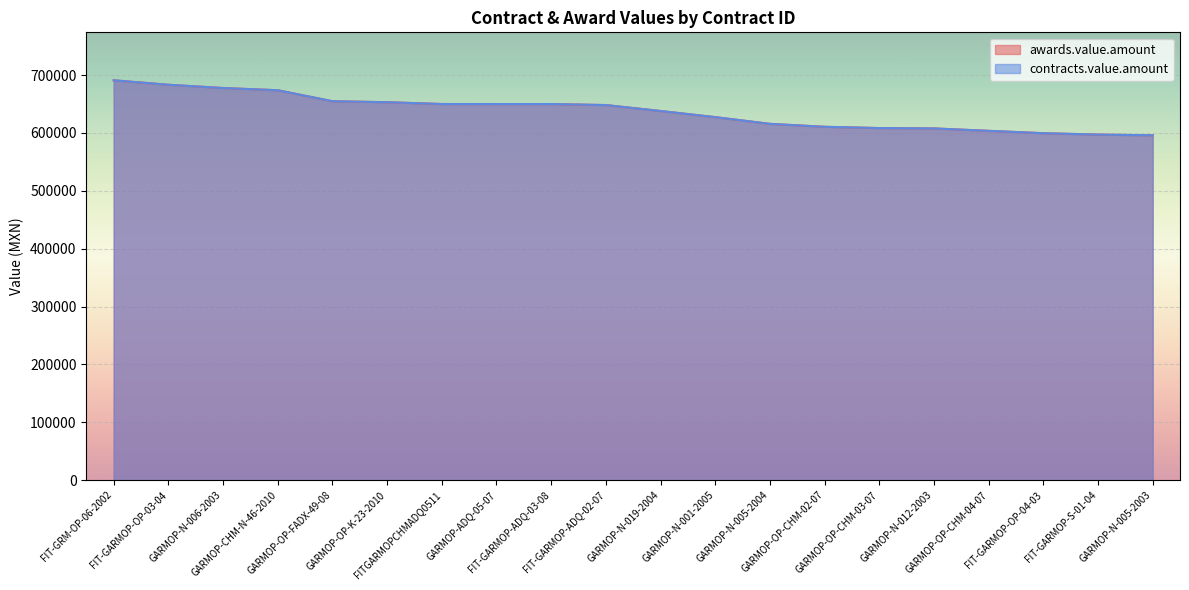

At which label is contracts.value.amount closest to 643506?

FIT-GARMOP-ADQ-02-07